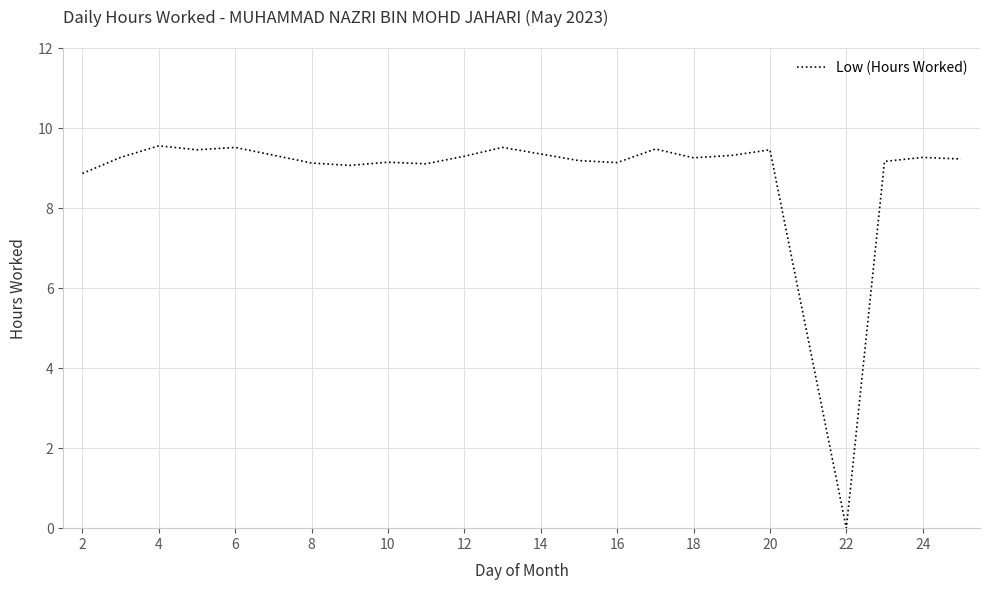

What is the greatest value displayed?

9.6